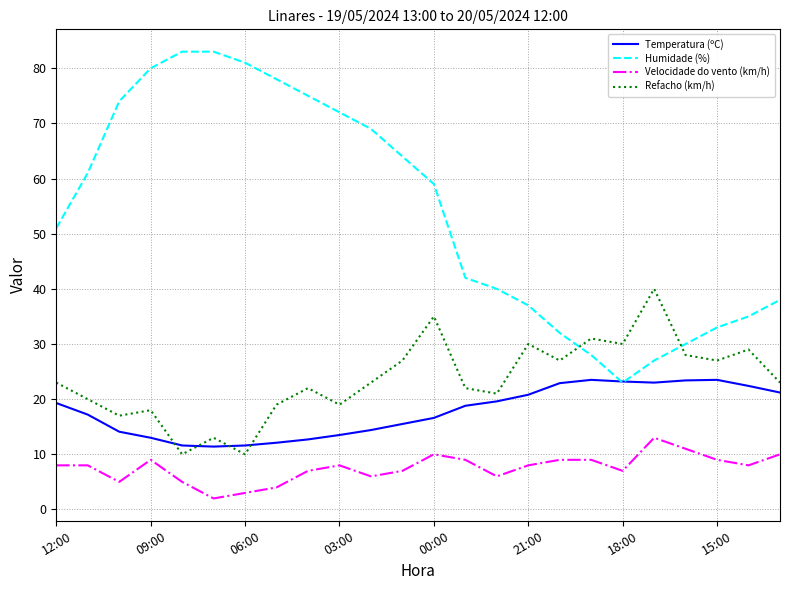

Which series has the widest spread of values?

Humidade (%)